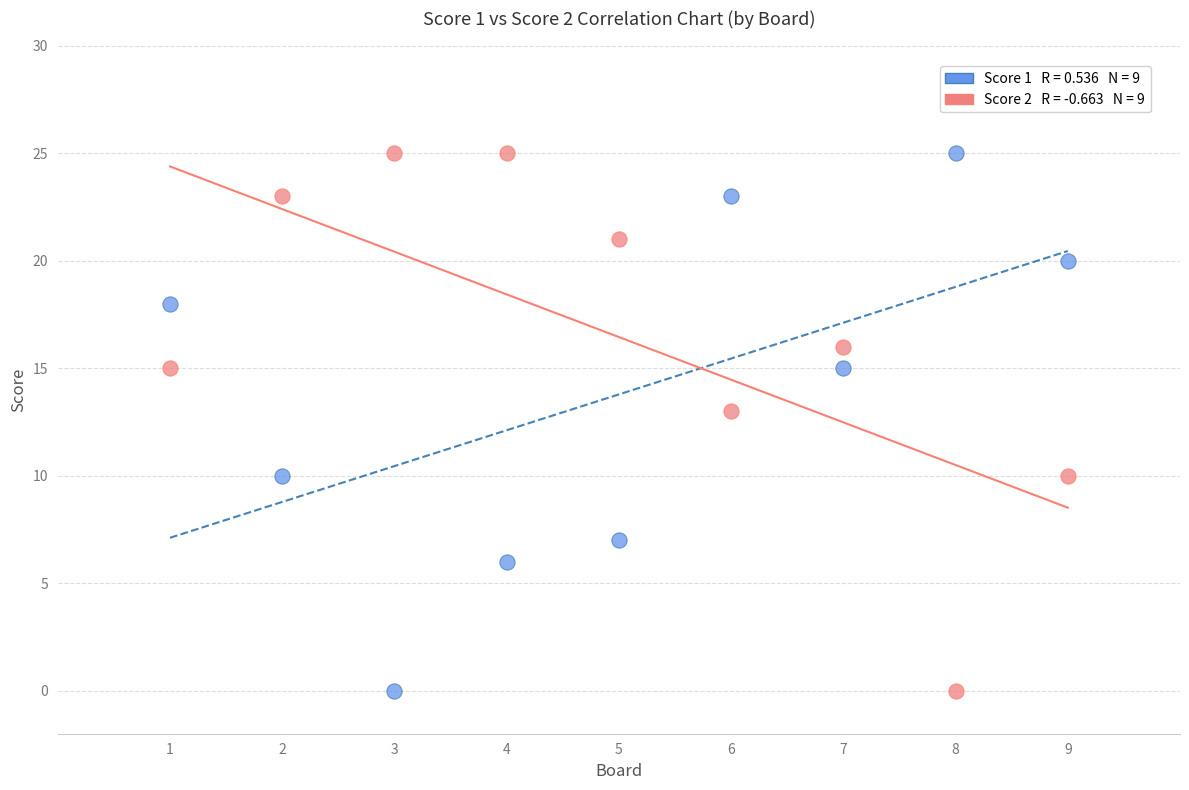

Across all series, what Y value is closest to 12?

13